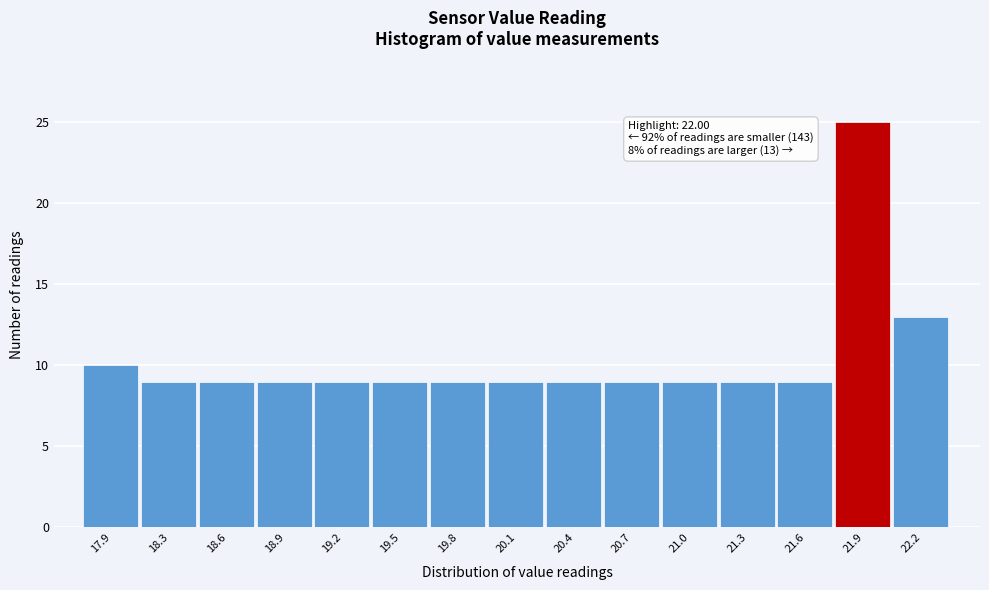

Reading right to left, what are all the values shown in this chart?

22.2=13	21.9=25	21.6=9	21.3=9	21.0=9	20.7=9	20.4=9	20.1=9	19.8=9	19.5=9	19.2=9	18.9=9	18.6=9	18.3=9	17.9=10